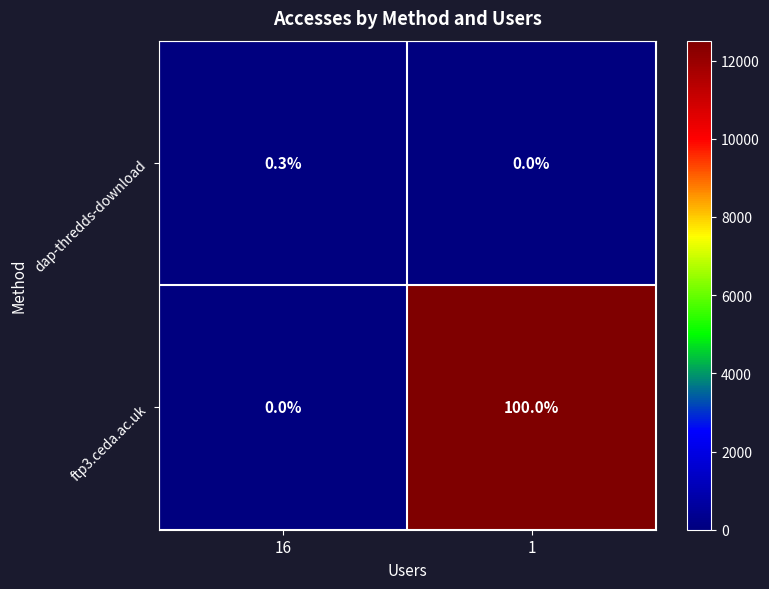

What is the greatest value displayed?

100.0